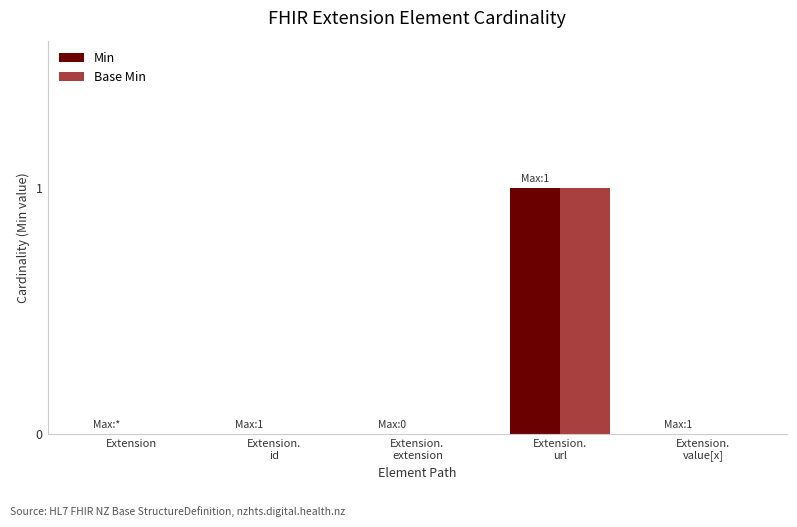

Count the number of data series in this chart.

2